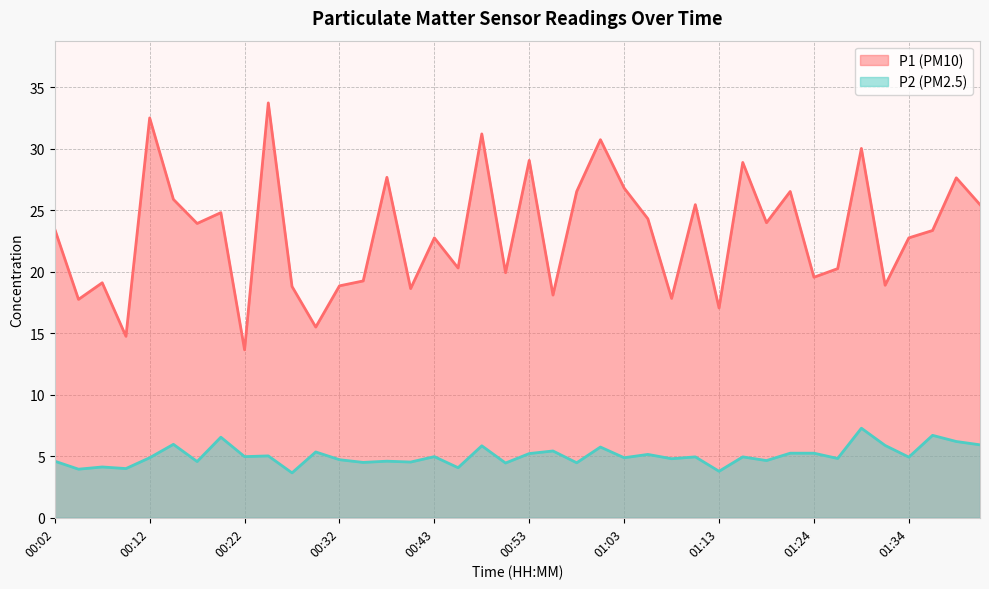

True or false: P2 and P1 cross at least once.

False